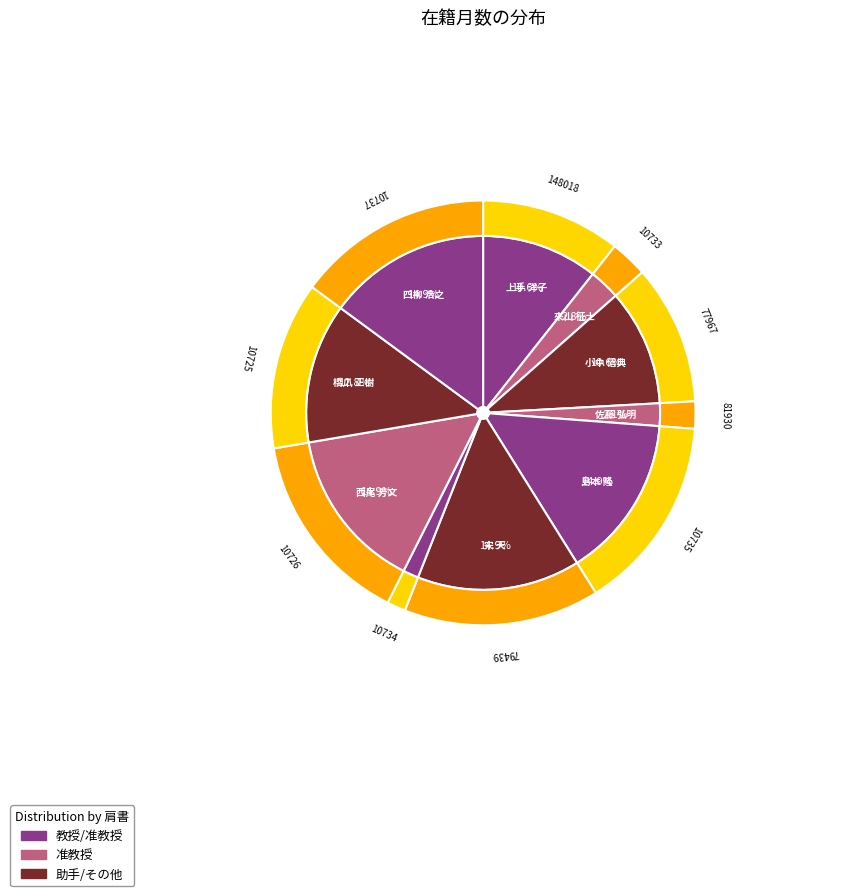

What is the change in value from 小中 信典 to 四柳 浩之?

+72